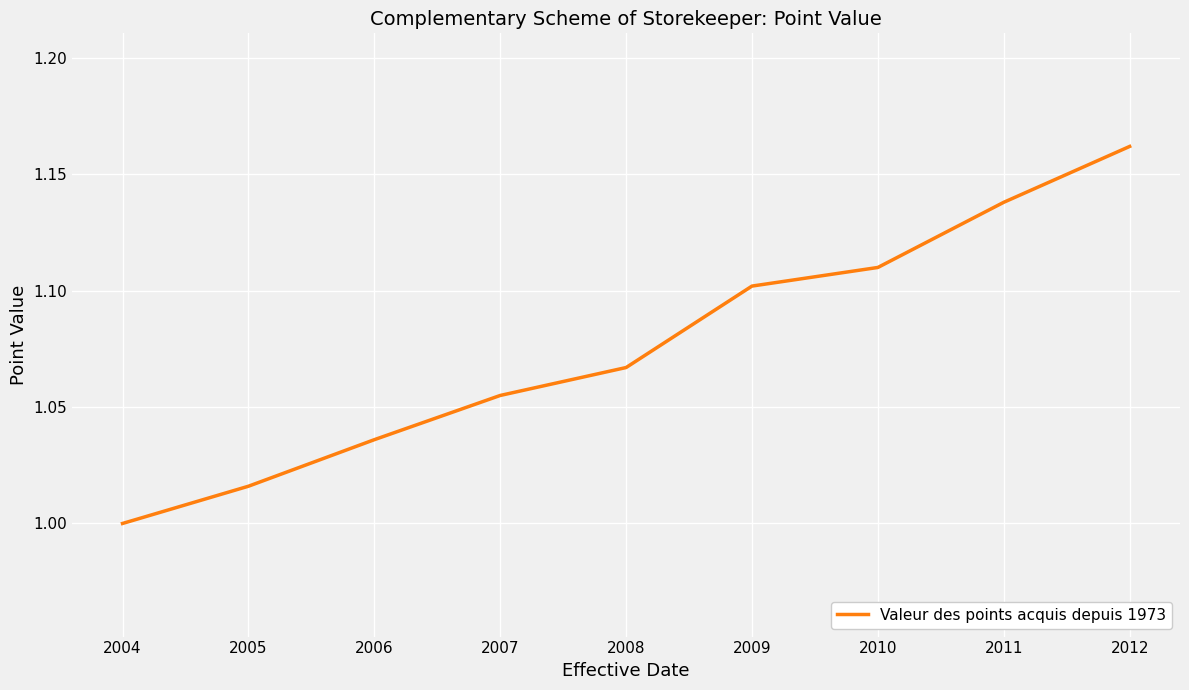

The chart shows a value of 1.1 at 2009. True or false?

True